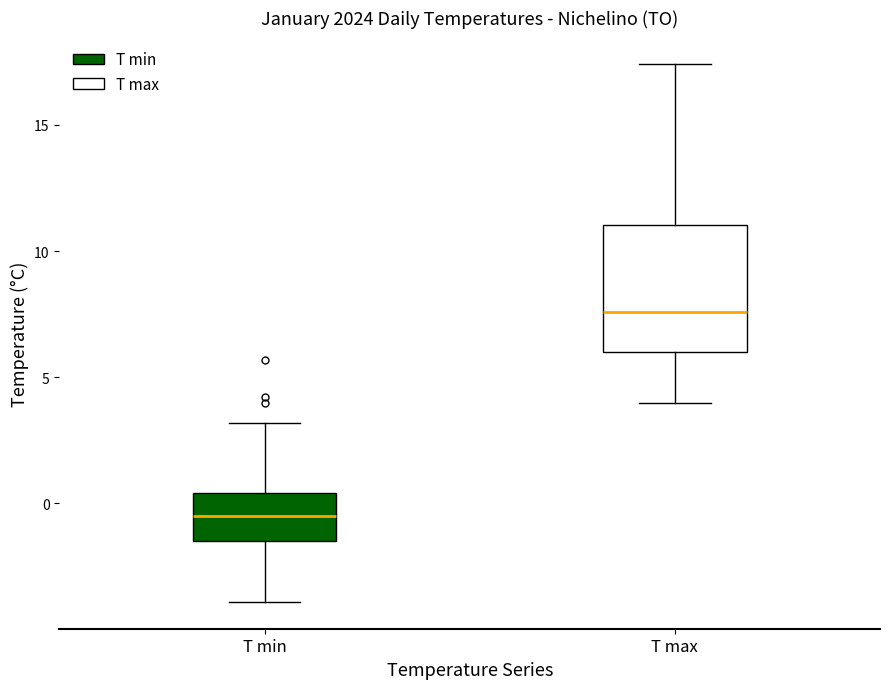

Where is the upper edge of the box for T max on the y-axis? The values are not printed on the chart, so give them approximately, as read against the axis.

11.0